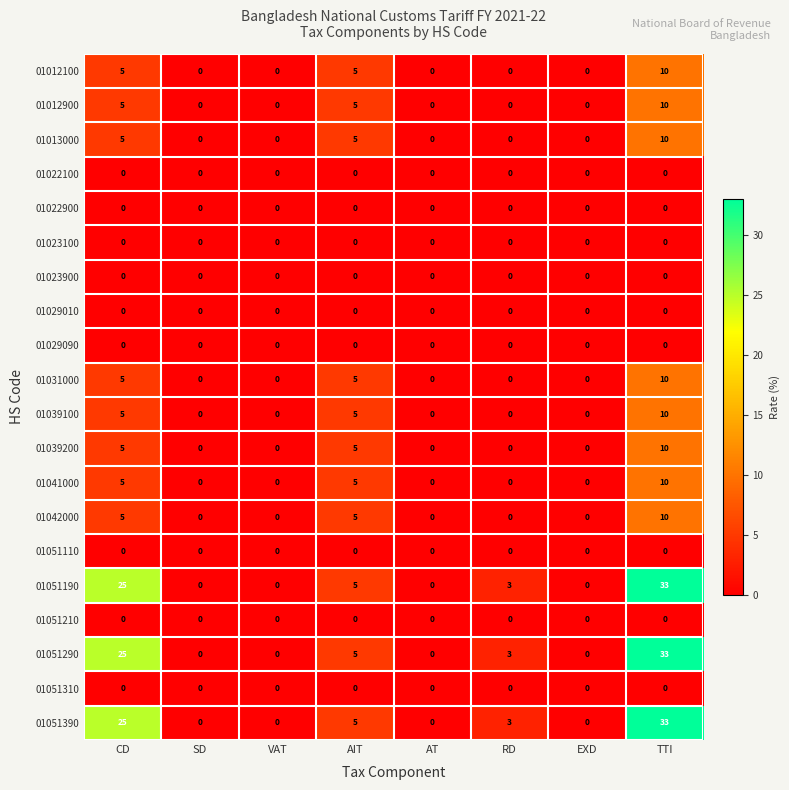

Is the value of 01051390 at SD greater than the value of 01039200 at CD?

No